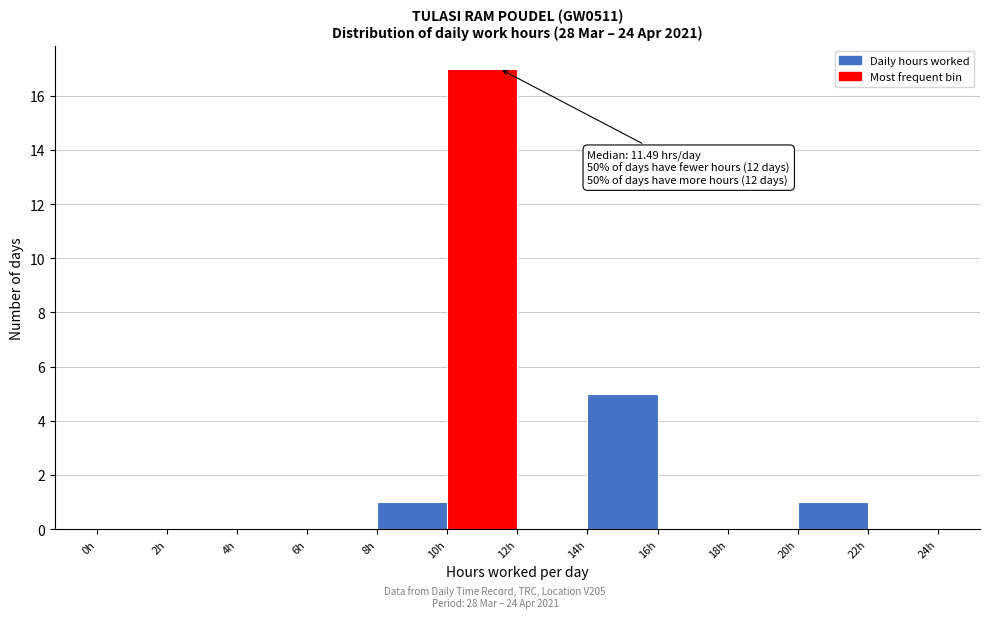

Which range on the x-axis has the tallest bar?

10 to 12